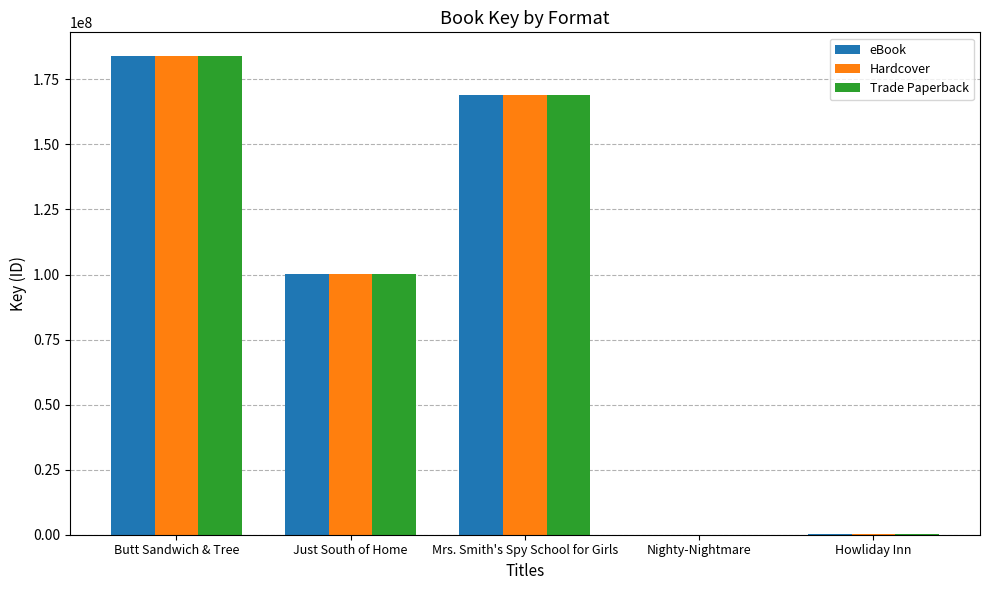

True or false: Hardcover has a value of 330789 at Howliday Inn.

True